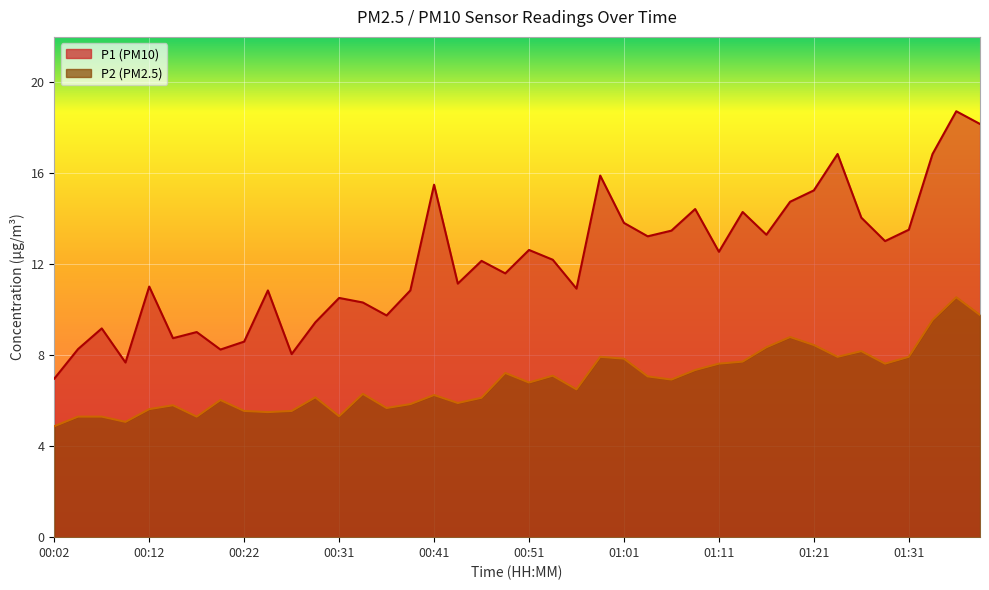

At 00:49, list the series in order from largest to smallest.

P1, P2